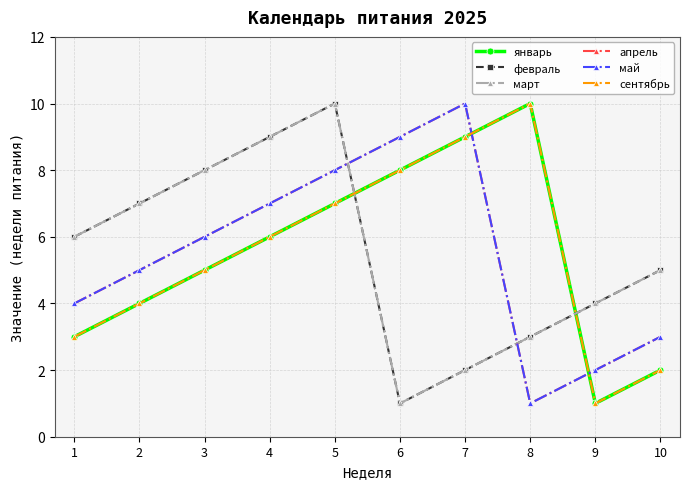

At which category is the sum across all series the highest?

5